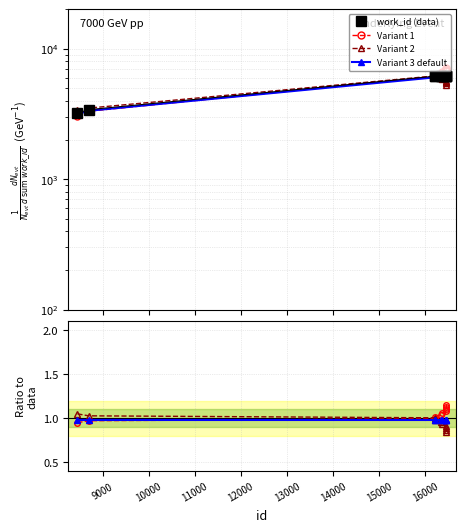

What is the value of the Variant 2 point at the 1st from the left?

1.1